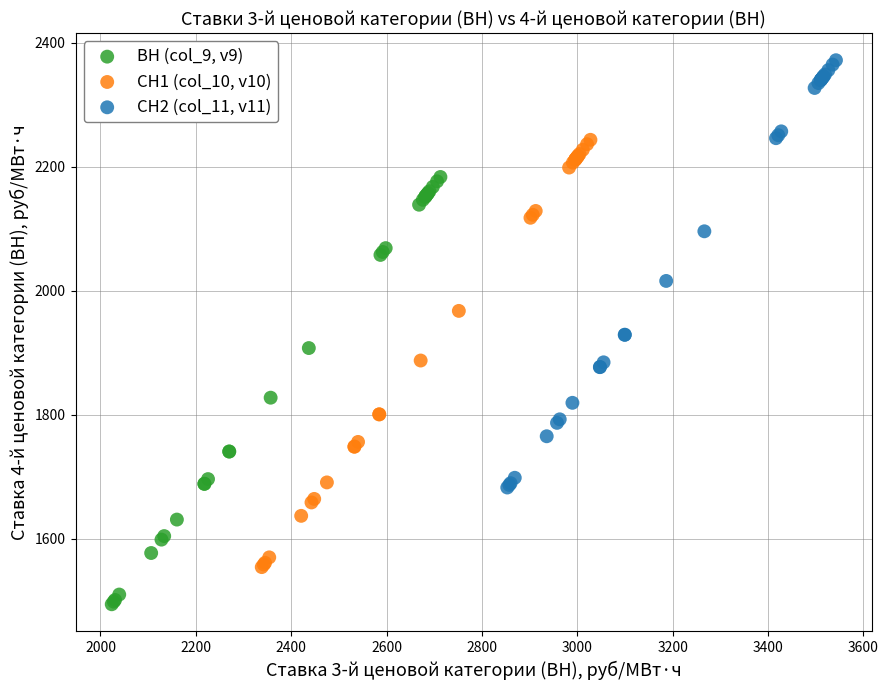

Which series contains the lowest Y value?

ВН (col_9, v9)